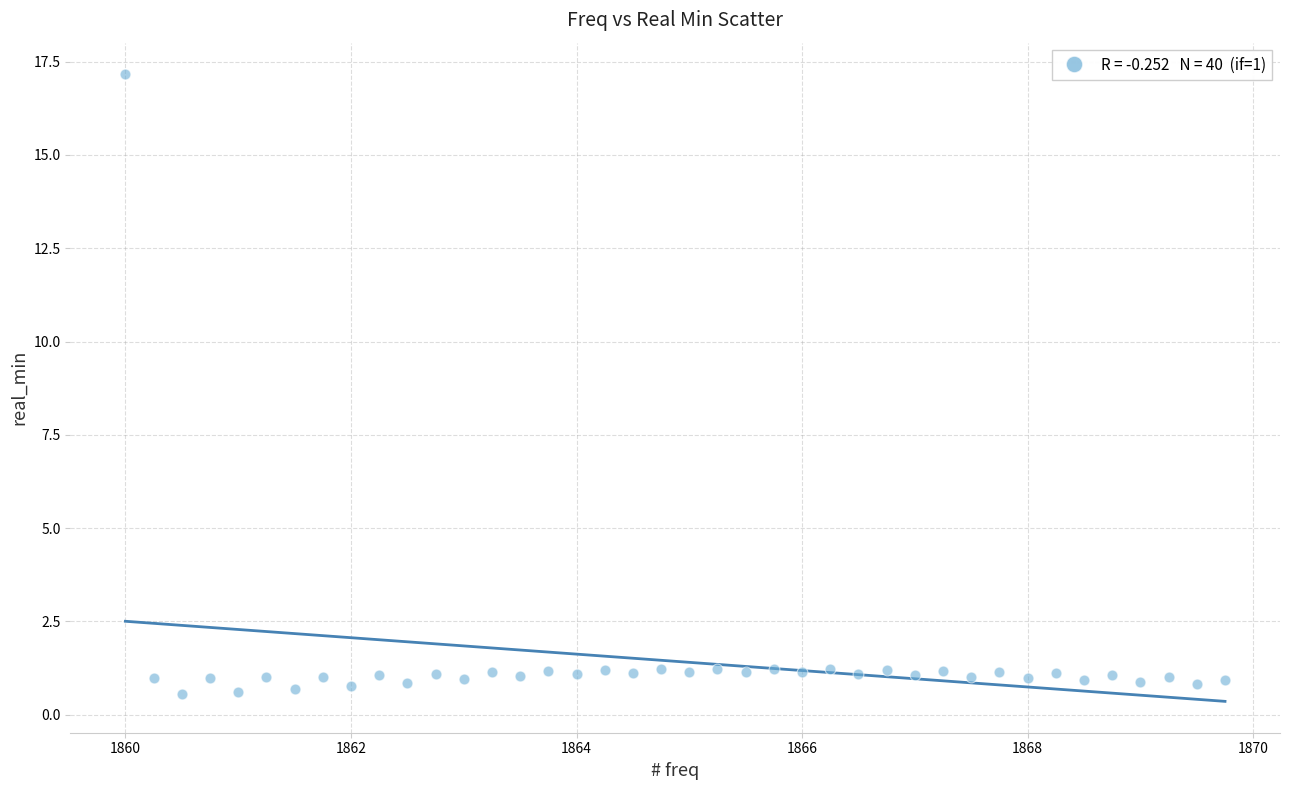

What is the range of Y values (max minus min)?

16.6